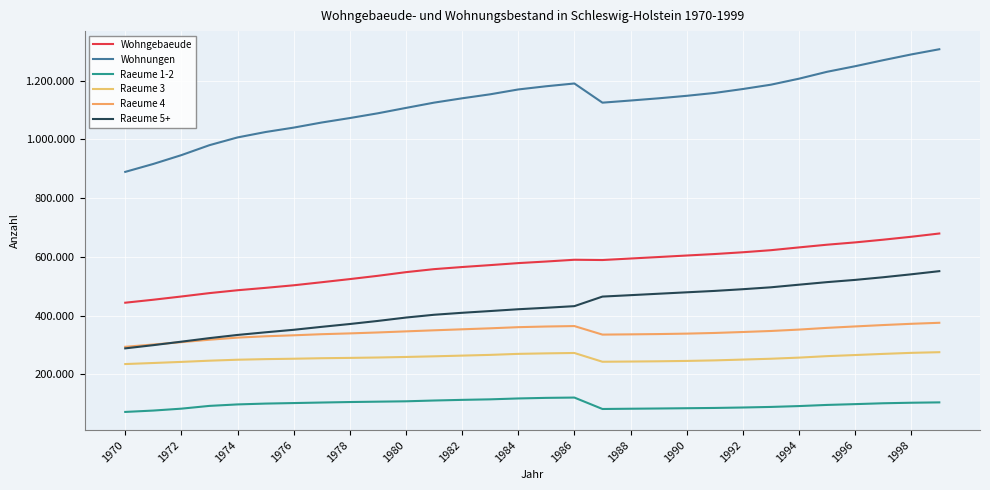

Reading right to left, what are all the values shown in this chart?

Wohngebaeude: 679428	668313	658350	649120	641273	632092	622599	615534	609550	604496	599334	594239	589125	590035	584073	578639	571813	565284	558100	547816	535415	524207	513558	503129	494414	486266	476507	464975	453979	443836
Wohnungen: 1306664	1288973	1269381	1248831	1229900	1206386	1185978	1171246	1157967	1148125	1139609	1132095	1124812	1190090	1180724	1169743	1153271	1139641	1124892	1106939	1088646	1072411	1057270	1039868	1024921	1006473	980098	946212	916185	889189
Raeume 1-2: 104540	103334	101531	98598	95861	91975	89053	87098	85590	84643	83722	82930	82042	120933	119913	117902	114884	113087	110892	108204	106971	105705	104049	102223	100459	97615	92584	83152	76690	72038
Raeume 3: 275397	273121	269584	265693	261951	256912	253078	250259	247498	245643	244407	243567	242846	272701	271403	269683	266232	263750	261326	259167	257307	255986	254871	253149	251776	249743	246463	242354	238599	235016
Raeume 4: 375484	372020	367777	363065	358191	352350	347593	344094	340860	338607	337089	336105	335256	364315	362818	360563	356686	353310	349892	346269	342565	339389	336635	332892	329571	325009	317794	309505	301560	293736
Raeume 5+: 551243	540498	530489	521475	513897	505149	496254	489795	484019	479232	474391	469493	464668	432141	426590	421595	415469	409494	402782	393299	381803	371331	361715	351604	343115	334106	323257	311201	299336	288399